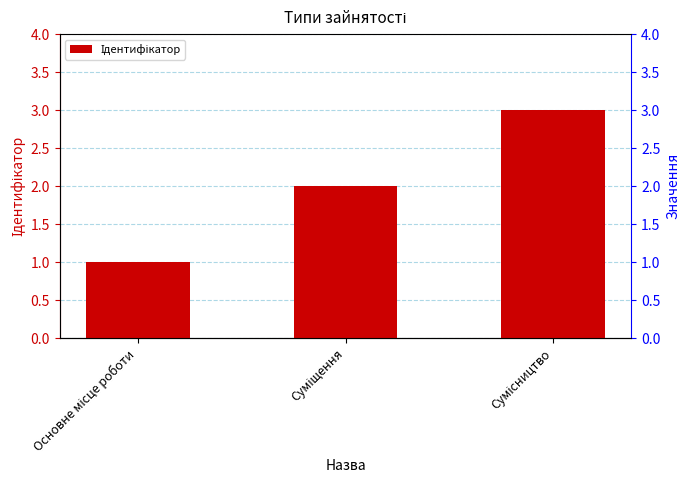

Where is the data nearest to the value 2?

Суміщення